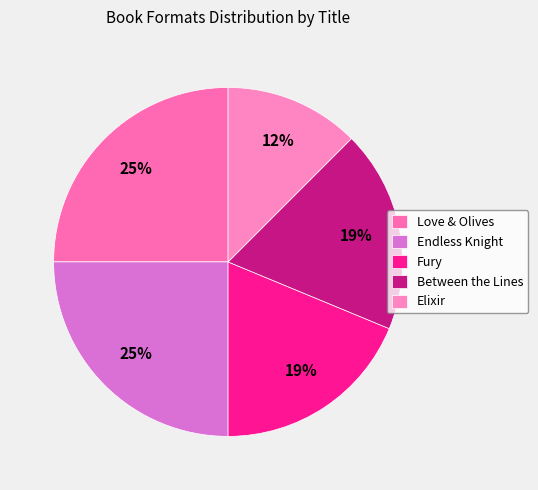

Is it true that Between the Lines is 24% of the pie?

False